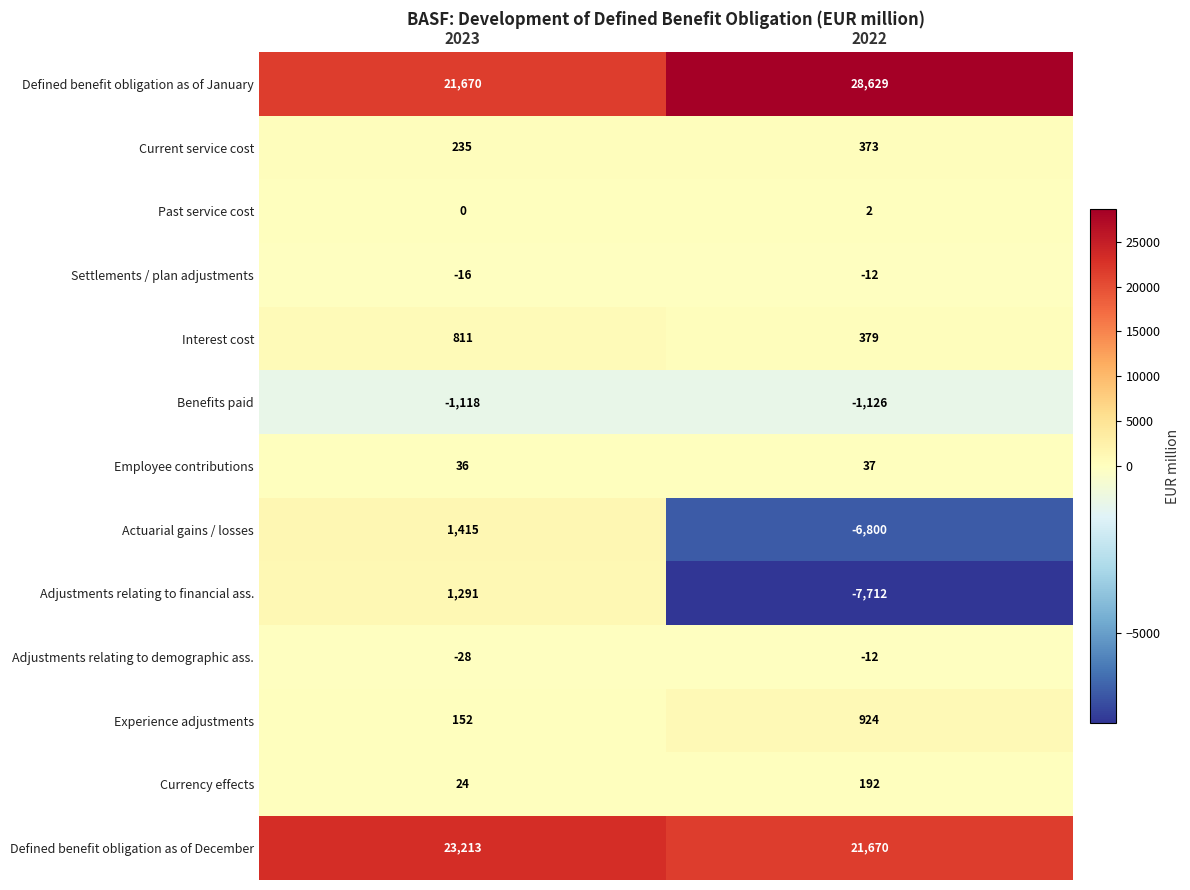

How many data points does each series have?

2